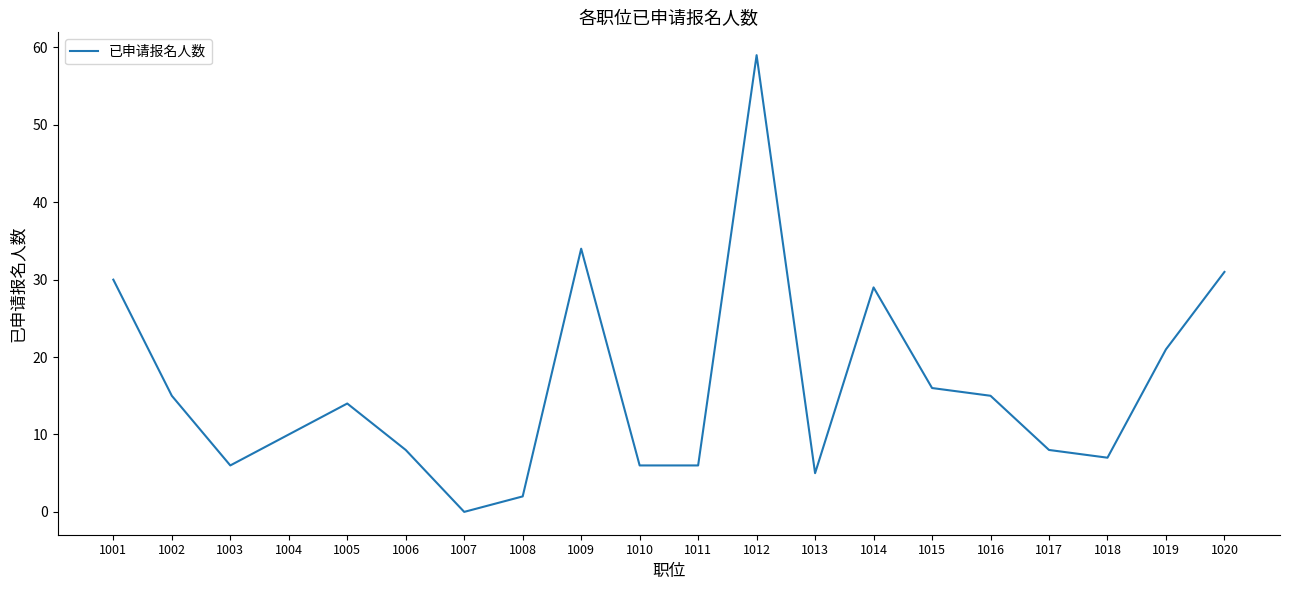

Approximately how many times larger is the value at 1002 compared to 1012?

0.3